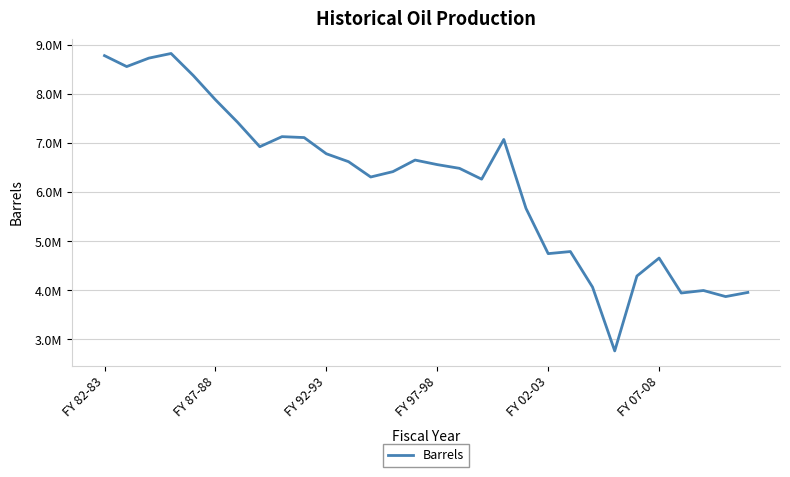

Does the chart have visible grid lines?

Yes